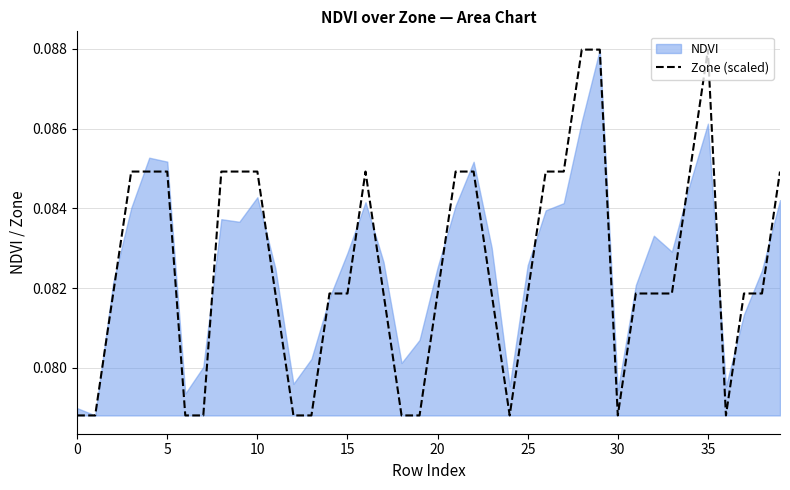

What is the label of the 23rd point from the right?

17